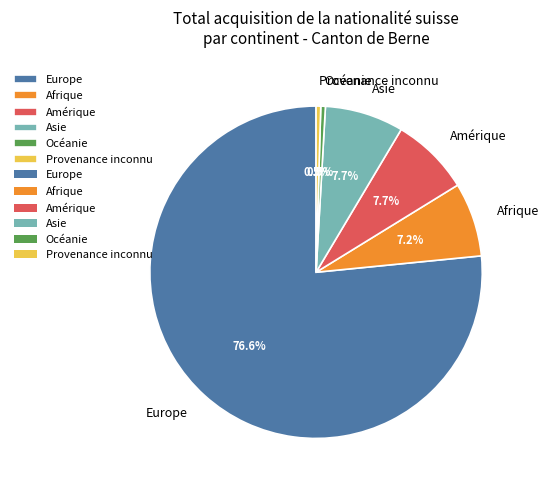

Is there any slice that represents more than half of the pie?

Yes